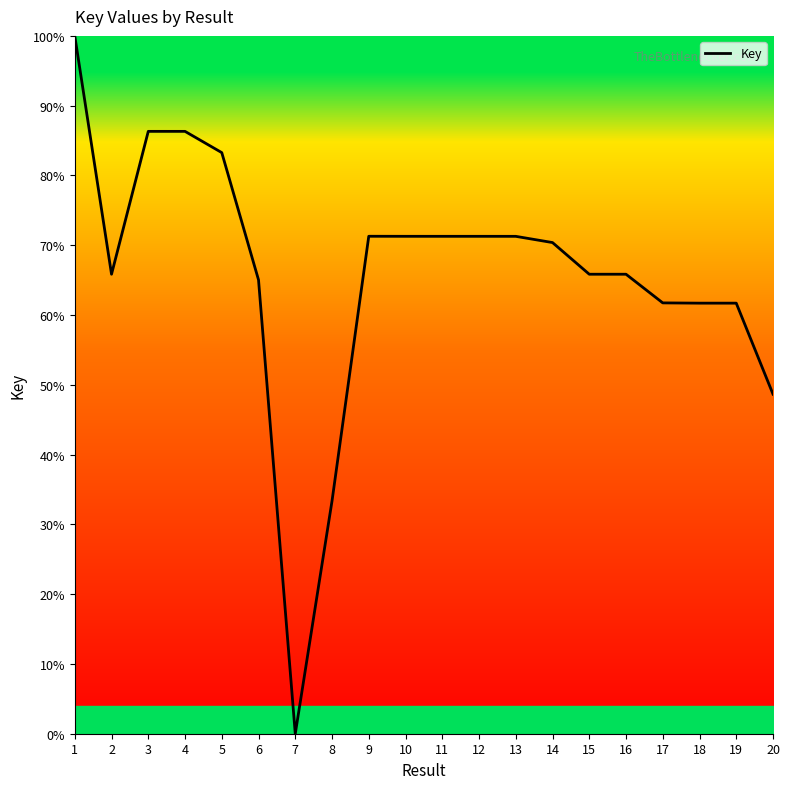

Is it true that the value at 4 is 86.3?

True